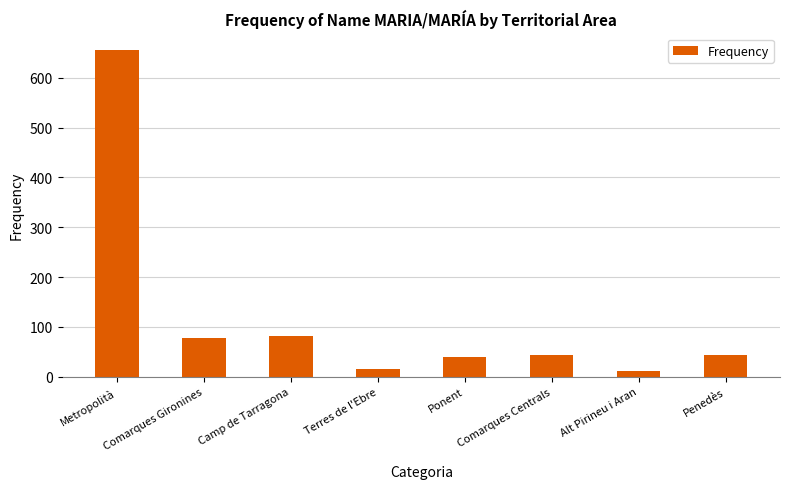

Which has a higher value, Comarques Centrals or Comarques Gironines?

Comarques Gironines